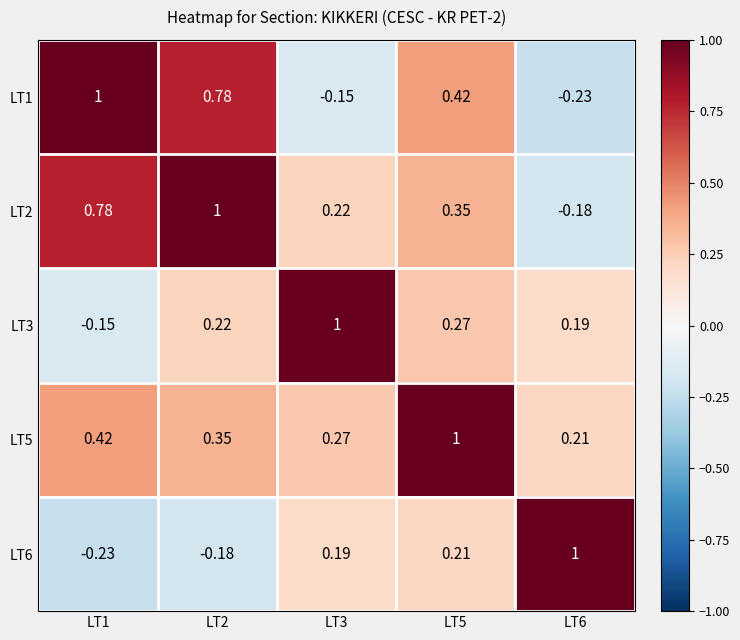

Rank the series at LT3 from lowest to highest value.

LT1, LT6, LT2, LT5, LT3